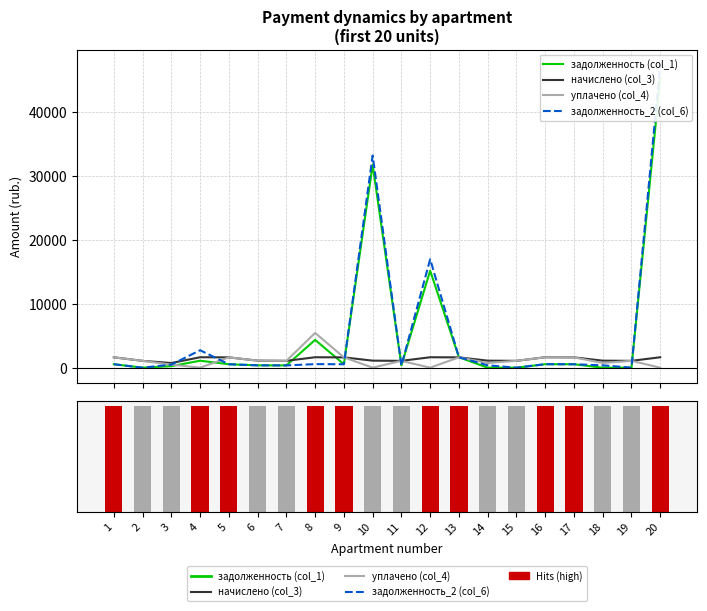

Which has a higher value, 1 or 19?

1